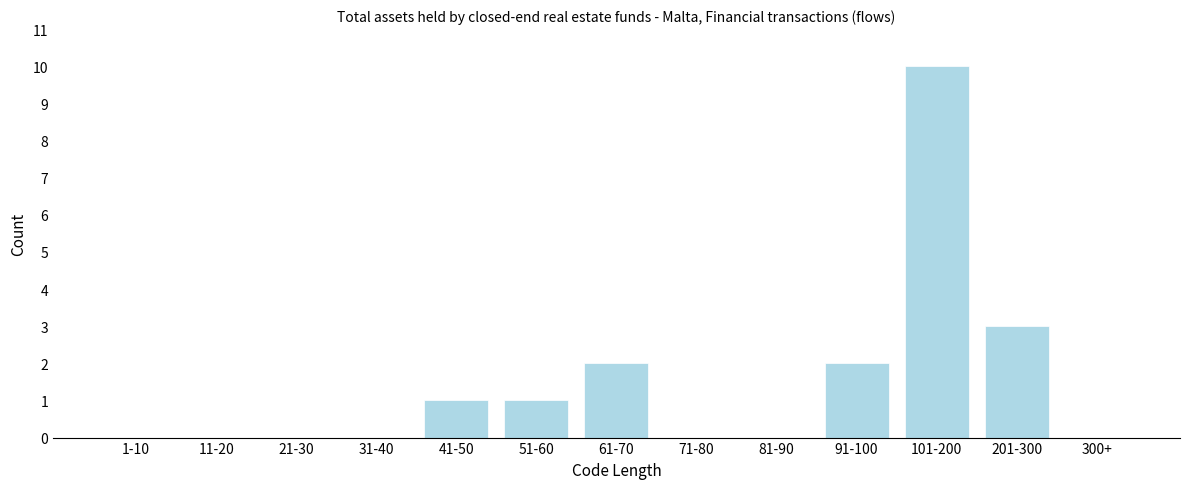

What is the sum of all values?

19